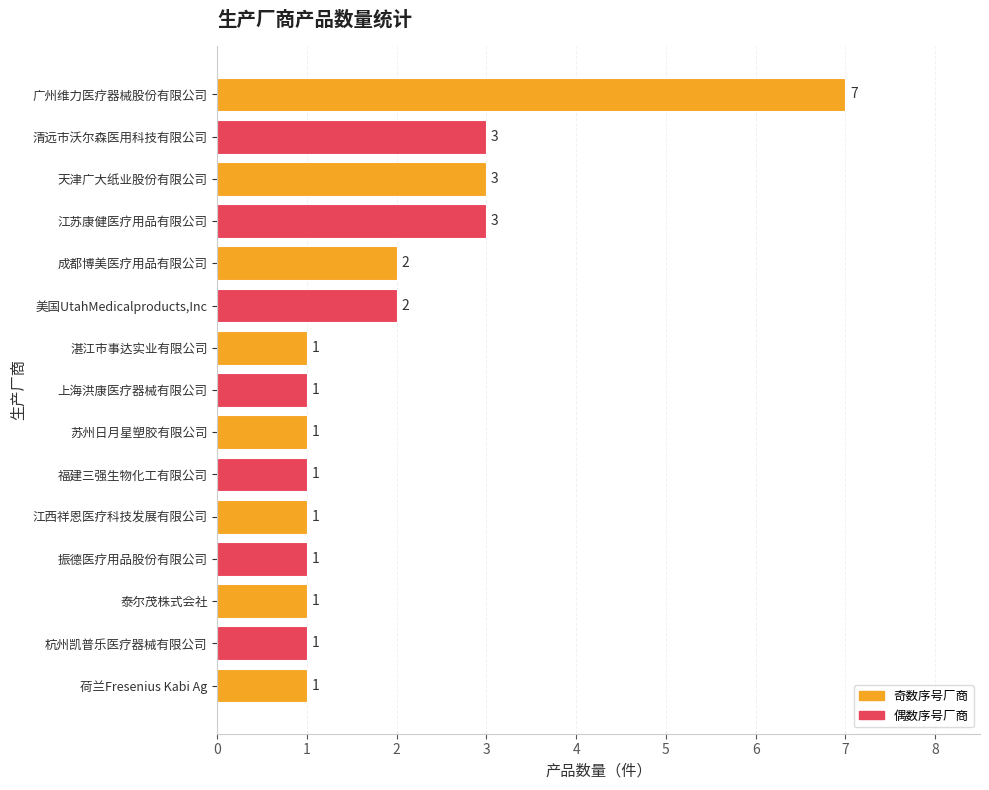

Which label corresponds to the largest value in the chart?

广州维力医疗器械股份有限公司